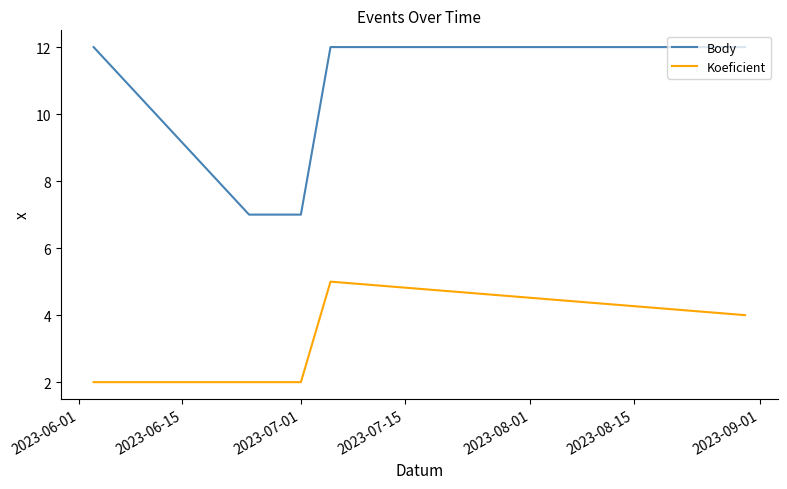

Which series has the largest total across all categories?

Body